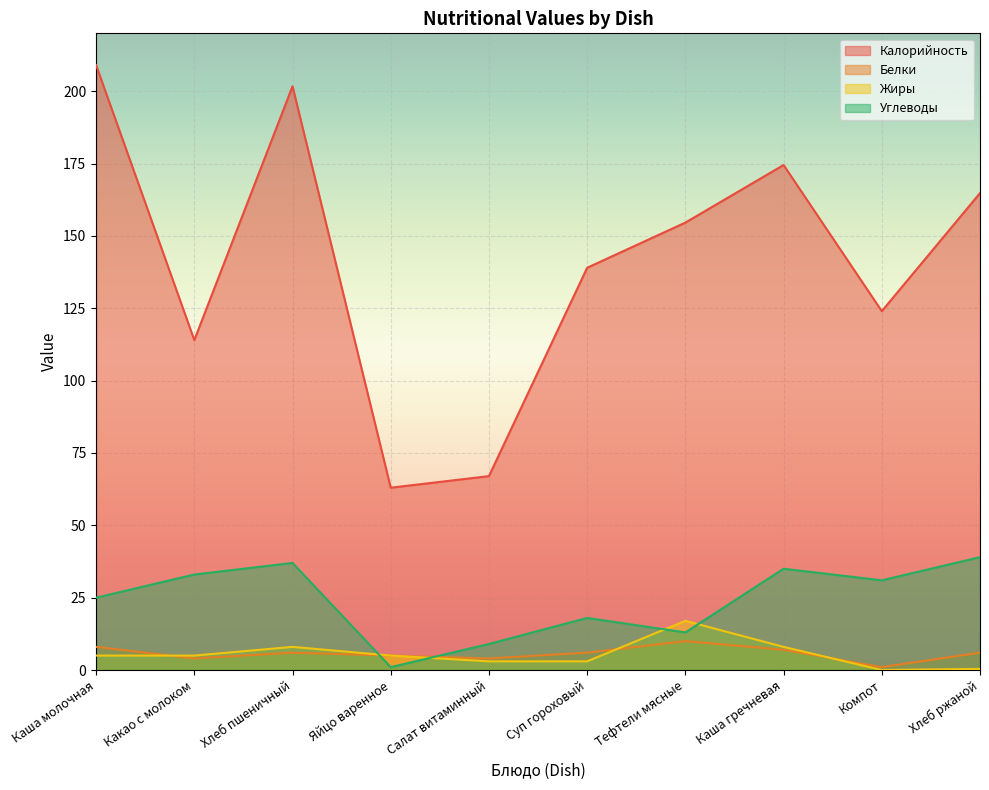

Reading left to right, extract all data points from this chart.

Калорийность: 209.0	114.0	201.7	63.0	67.0	139.0	154.6	174.5	124.0	164.8
Белки: 8.0	4.0	6.0	5.0	4.0	6.0	10.0	7.0	1.0	6.0
Жиры: 5.0	5.0	8.0	5.0	3.0	3.0	17.0	8.0	0.0	0.4
Углеводы: 25.0	33.0	37.0	1.0	9.0	18.0	13.0	35.0	31.0	39.0